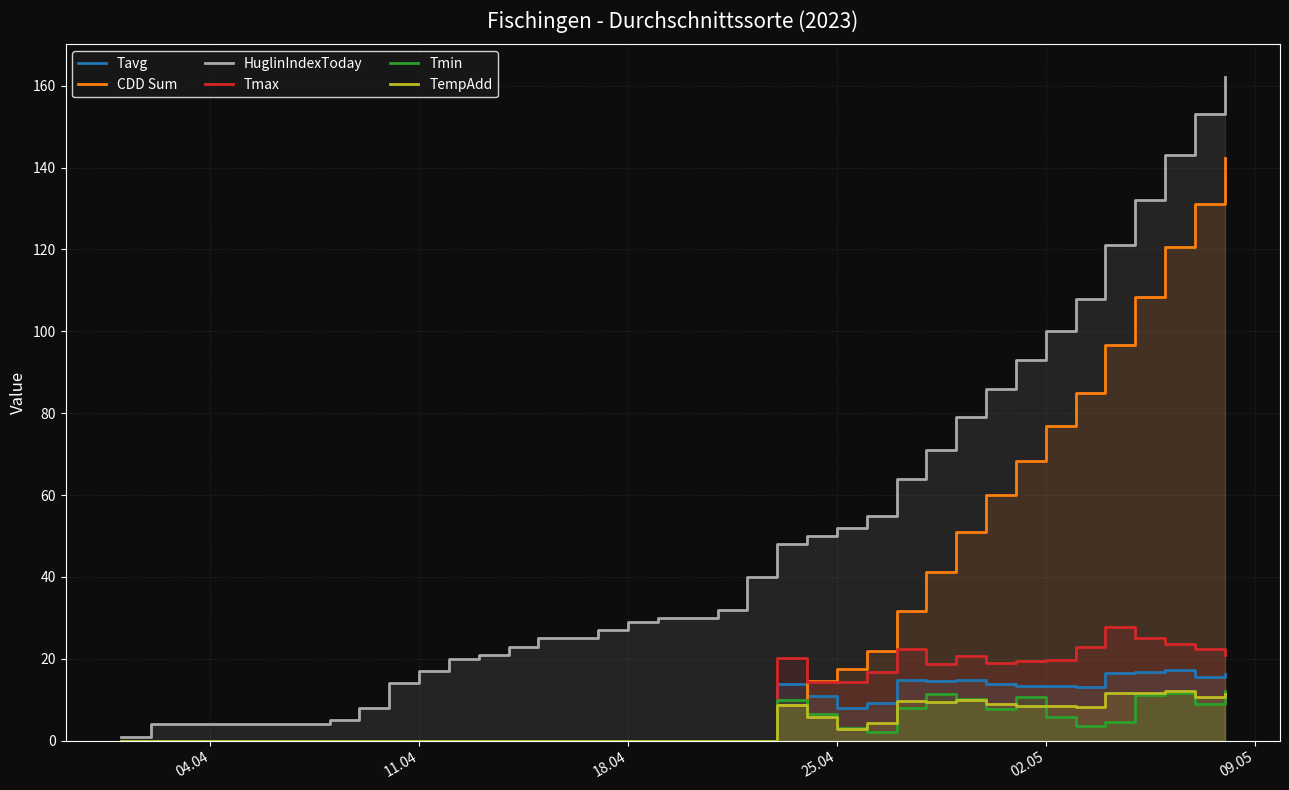

Is it true that HuglinIndexToday equals 91.6 at 25.04?

False